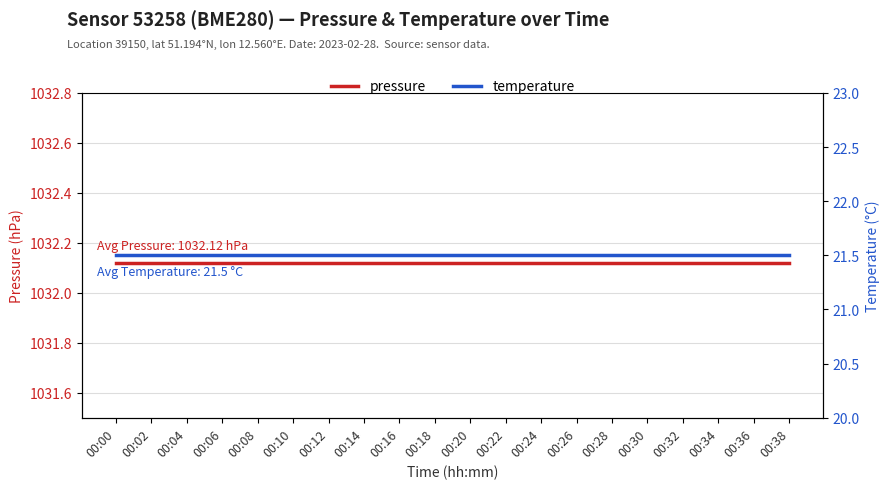

At which category is the sum across all series the highest?

00:00